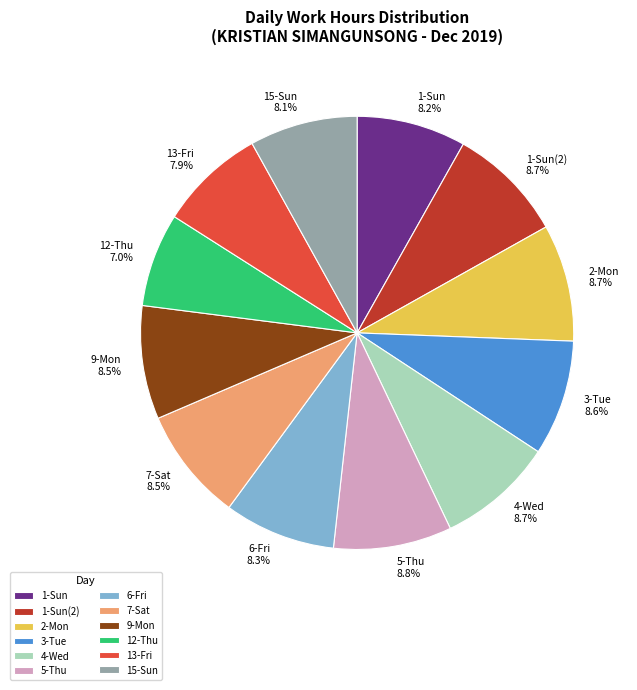

Approximately how many times larger is the value at 3-Tue compared to 4-Wed?

1.0